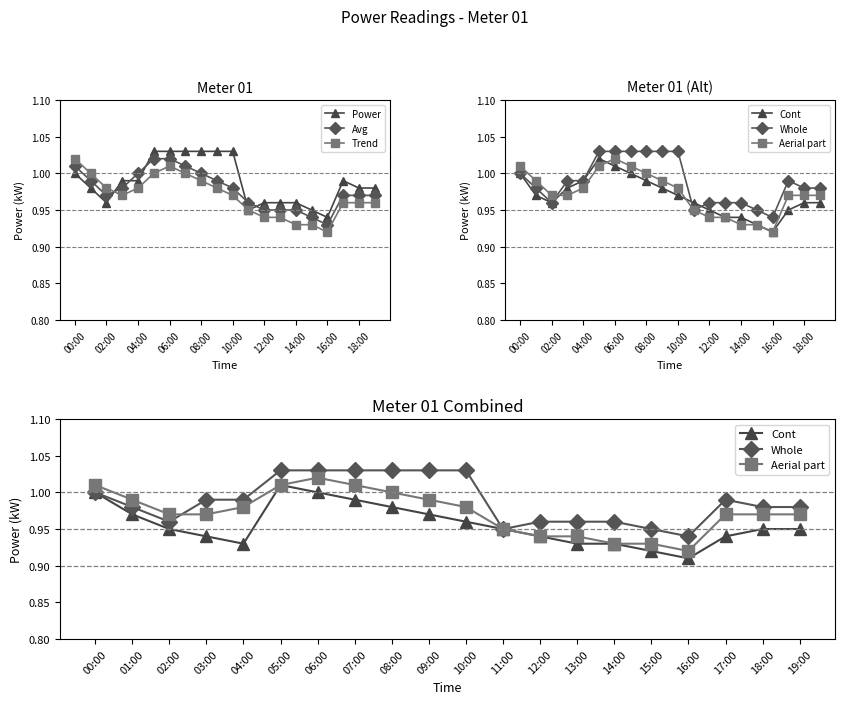

At which label does Avg reach its minimum?

16:00